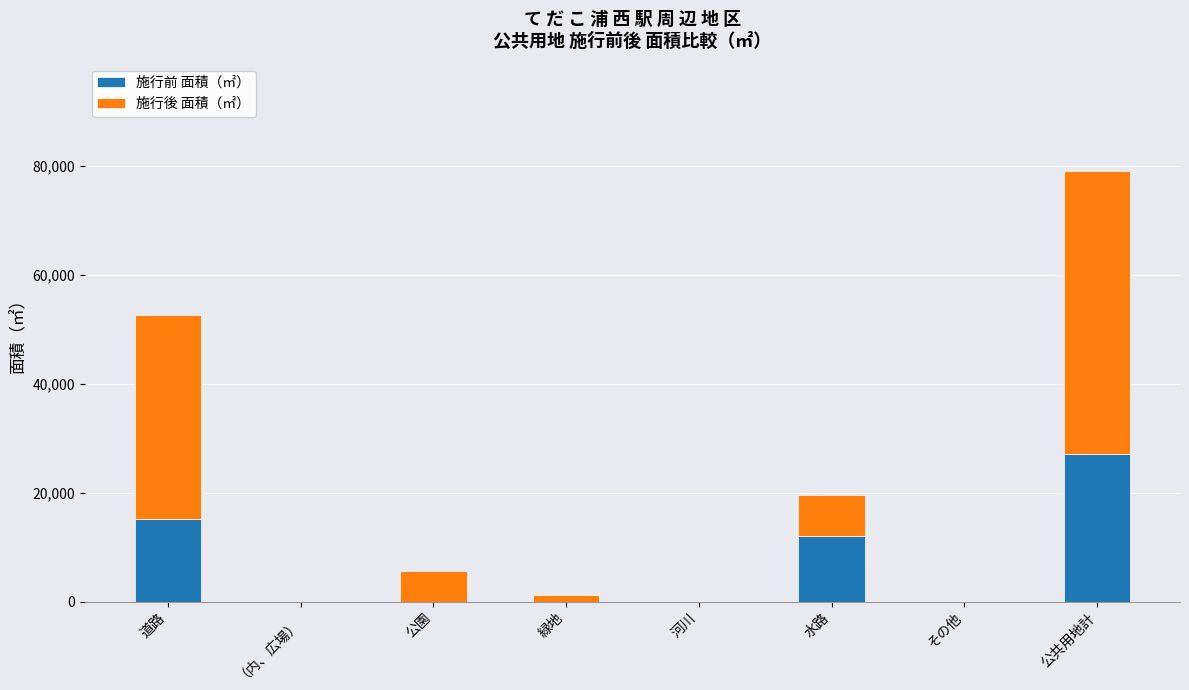

How many 施行前 面積（㎡） values are between 0 and 15076?

7